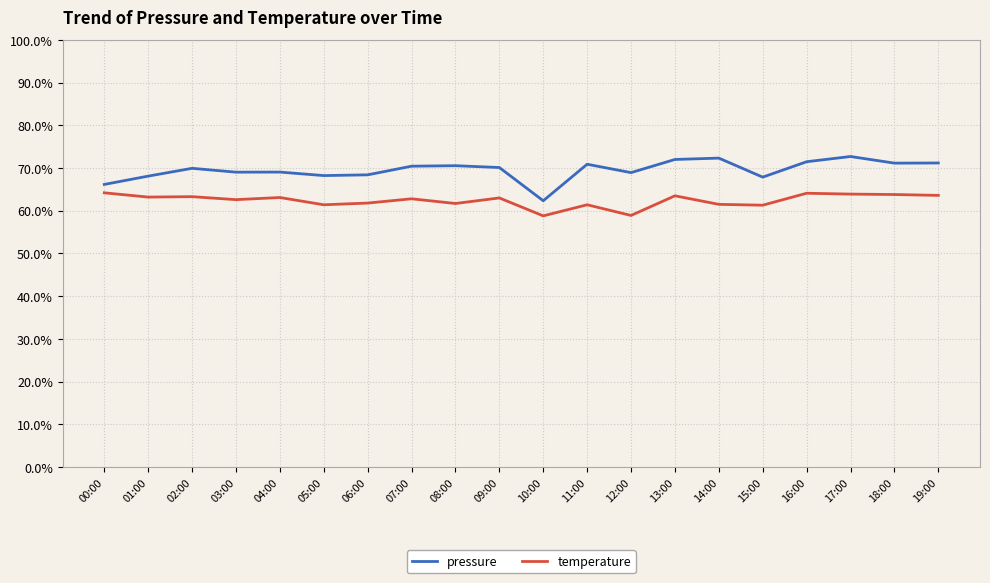

True or false: temperature and pressure cross at least once.

False